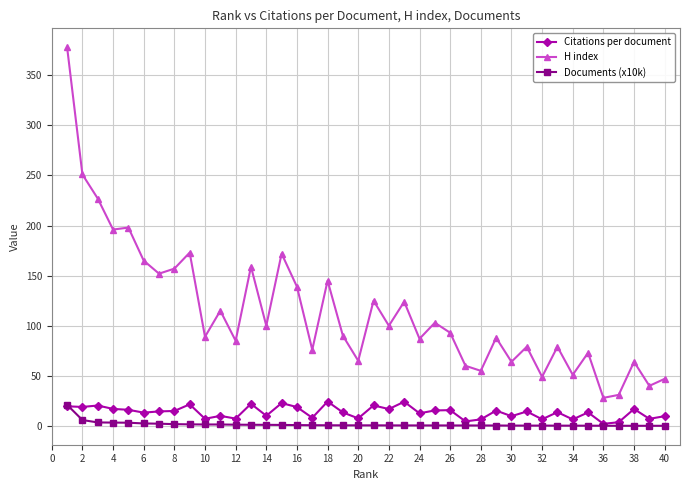

What is the value of the Citations per document point at the 25th from the left?

15.4